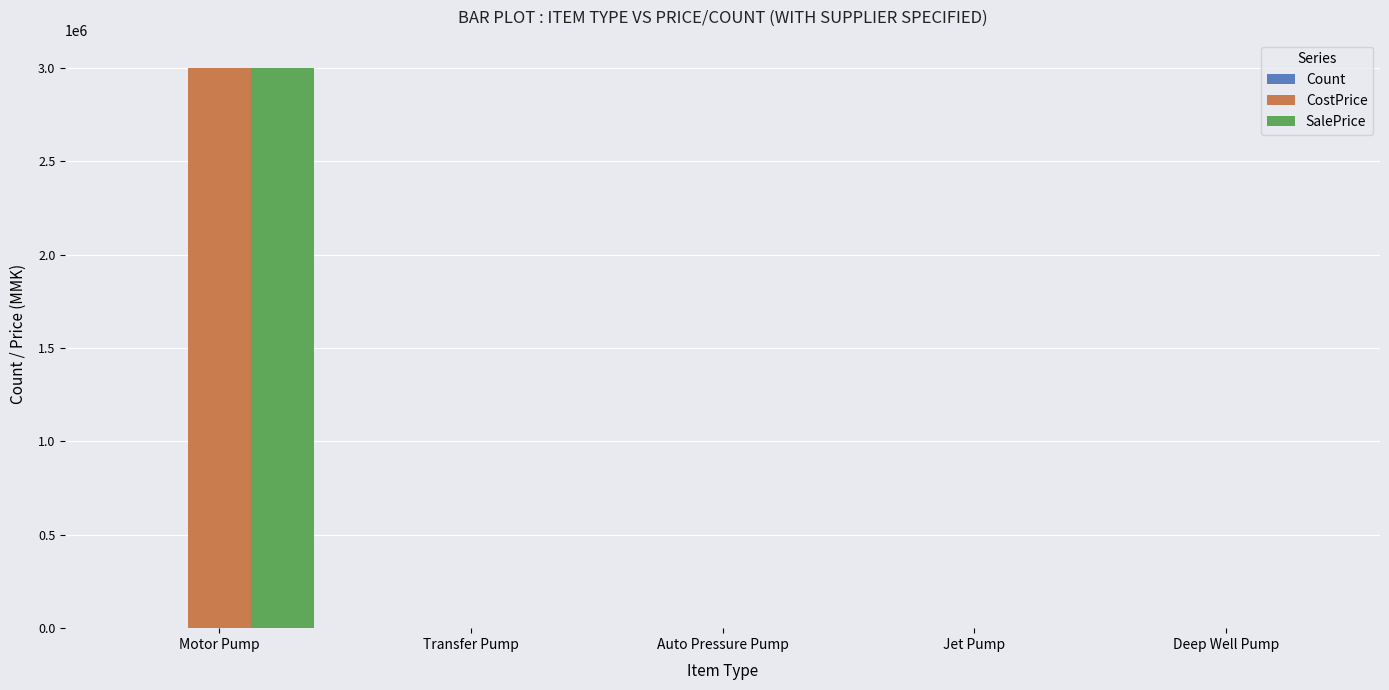

At which label does SalePrice reach its peak?

Motor Pump